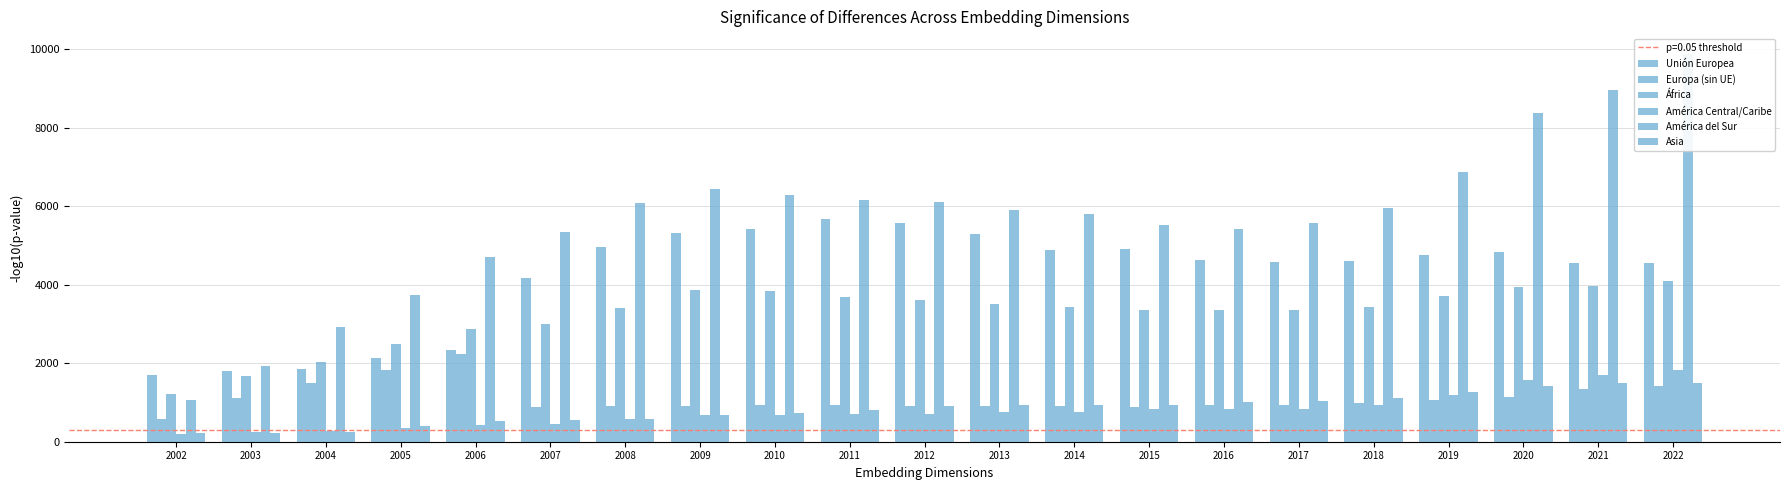

Is it true that Unión Europea equals 1548 at 2015?

False